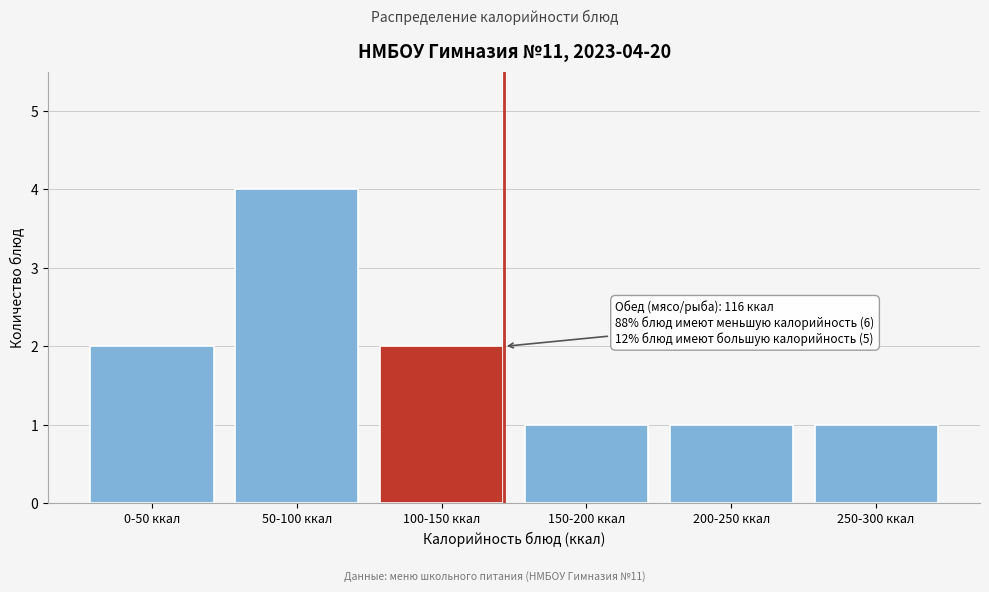

Reading left to right, extract all data points from this chart.

0-50 ккал=2	50-100 ккал=4	100-150 ккал=2	150-200 ккал=1	200-250 ккал=1	250-300 ккал=1